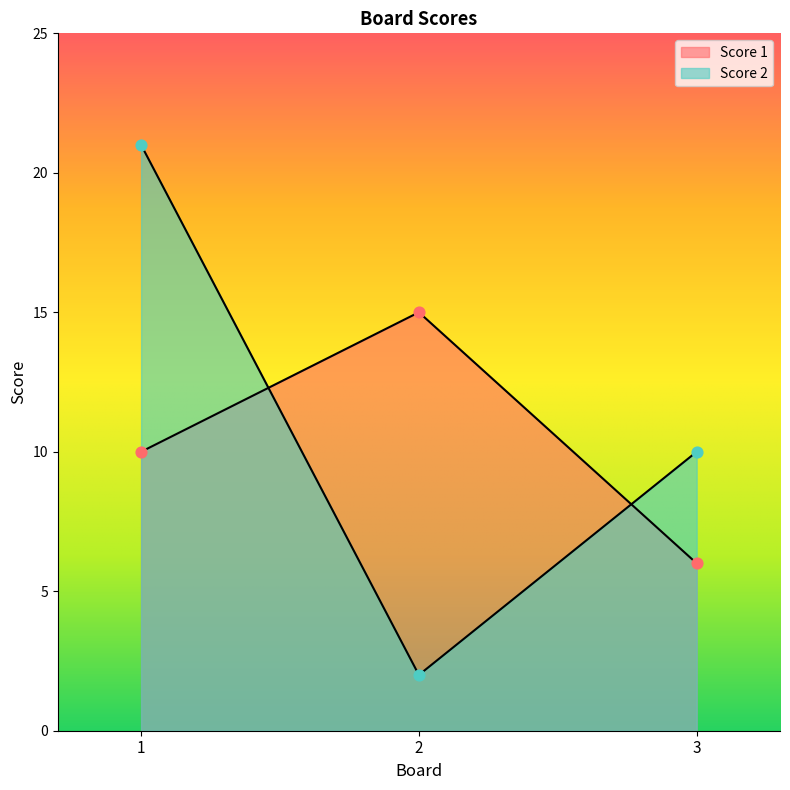

Which series contains the lowest Y value?

Score 2